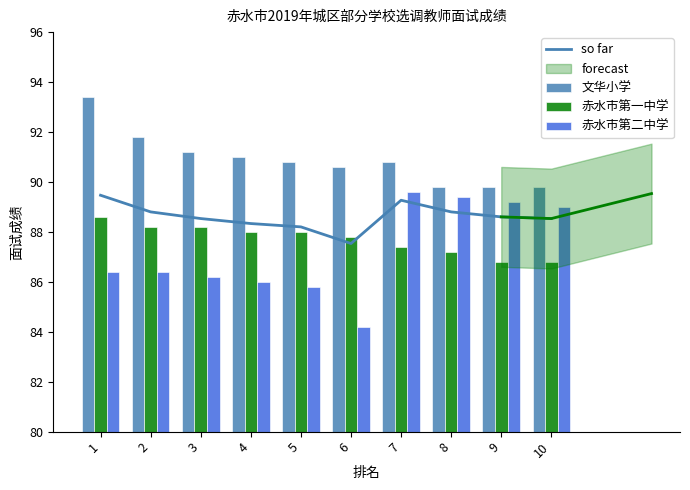

What is the maximum value for so far?

89.5